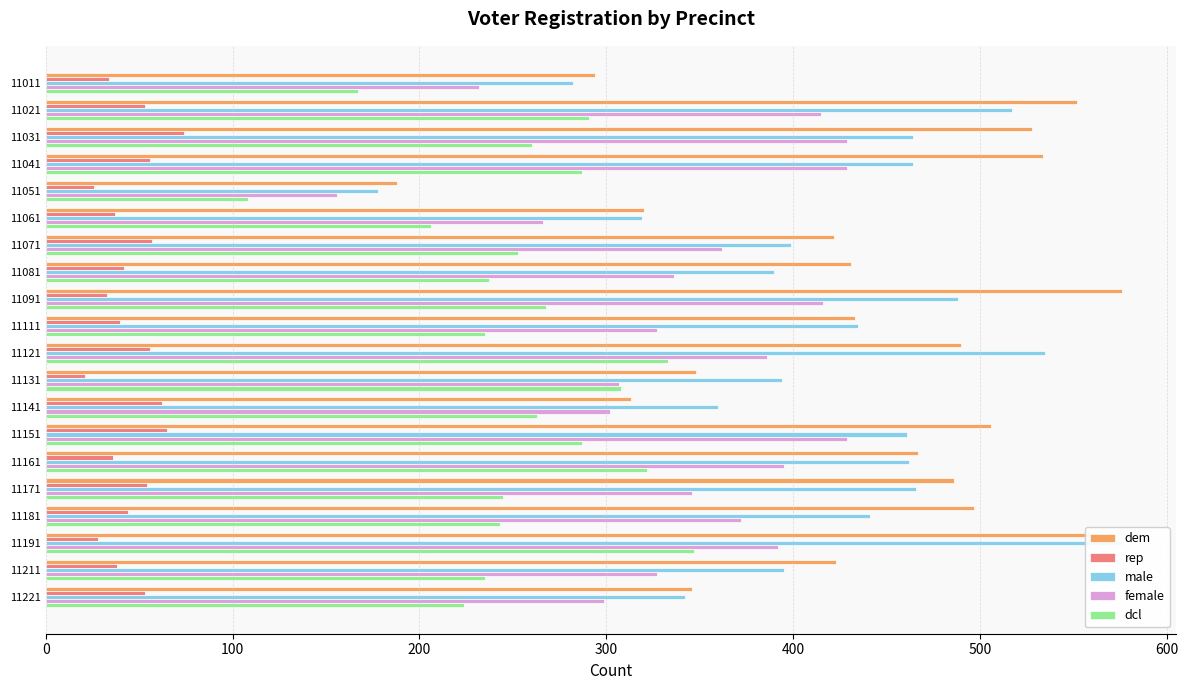

How many groups of bars are there?

20